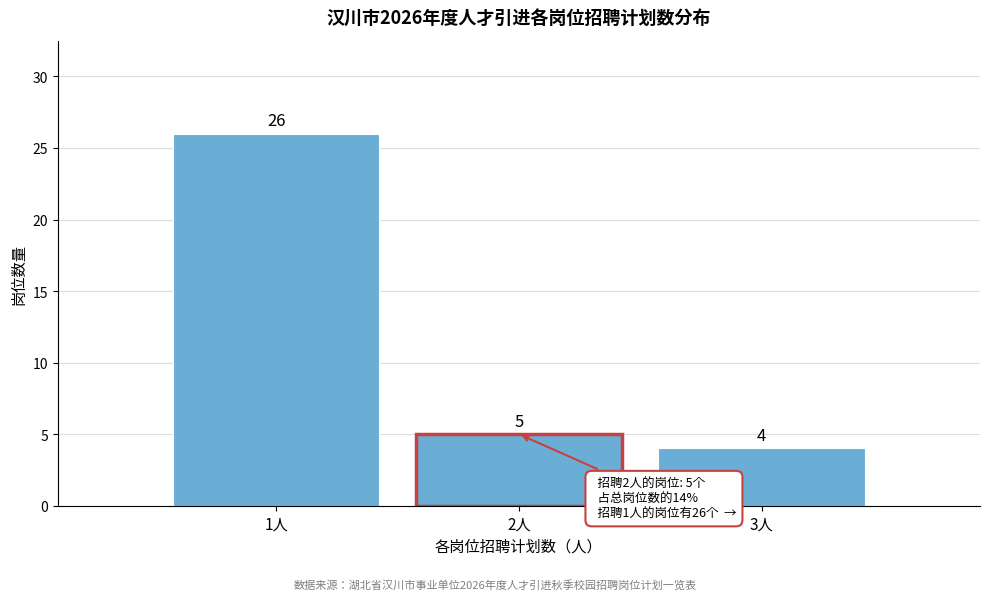

Reading left to right, extract all data points from this chart.

26	5	4